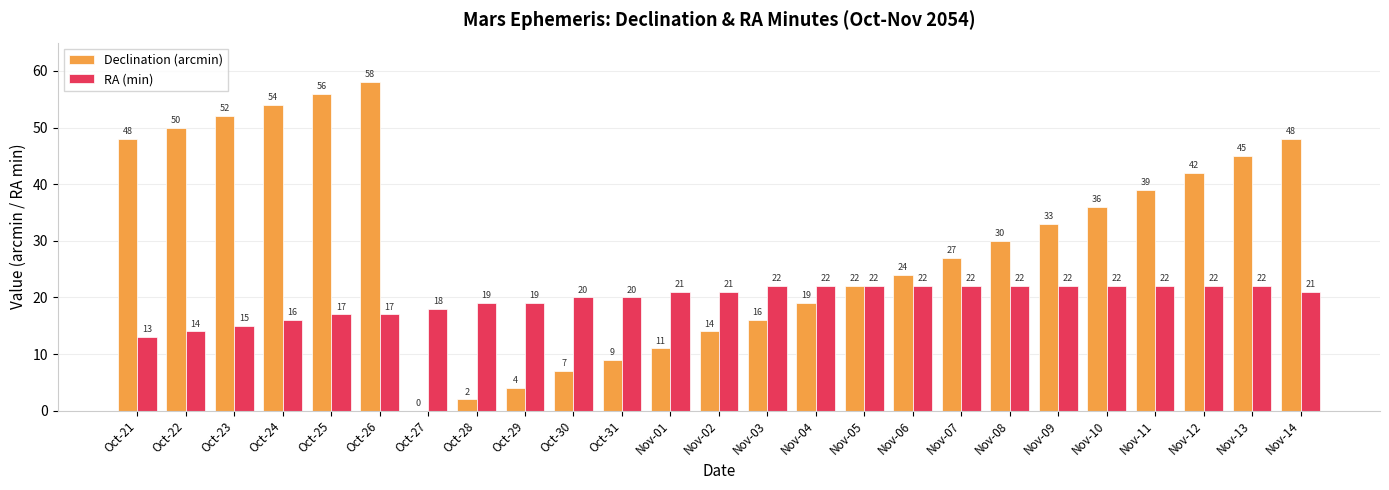

What is the maximum value shown in the chart?

58